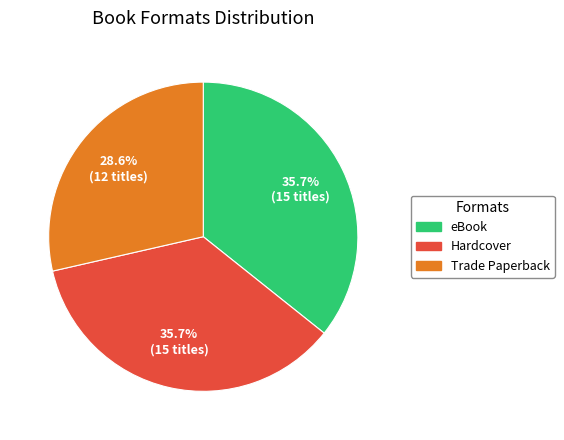

How many segments does this pie chart have?

3